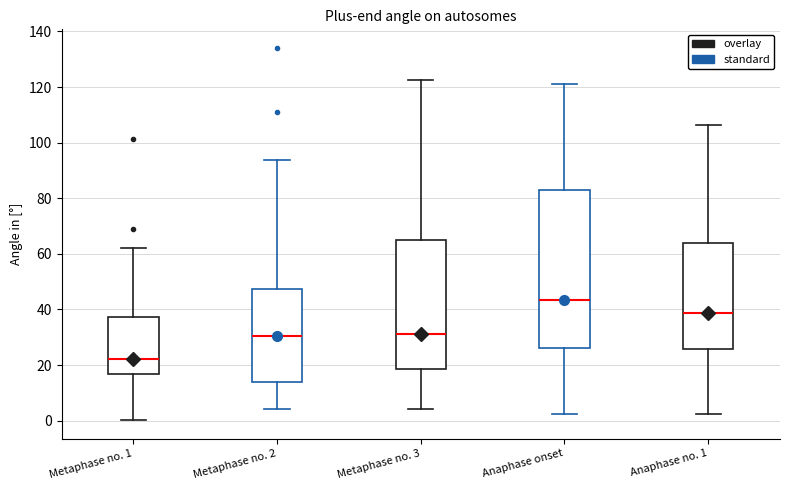

Reading left to right, read every box against the y-axis: the position of its median line, the range the box covers, and the ends of its whiskers. The values are not printed on the chart, so give them approximately, as read against the axis.

Metaphase no. 1: median 22, box 16 to 38, whiskers 0 to 62
Metaphase no. 2: median 30, box 14 to 48, whiskers 4 to 94
Metaphase no. 3: median 32, box 18 to 66, whiskers 4 to 122
Anaphase onset: median 44, box 26 to 84, whiskers 2 to 122
Anaphase no. 1: median 38, box 26 to 64, whiskers 2 to 106